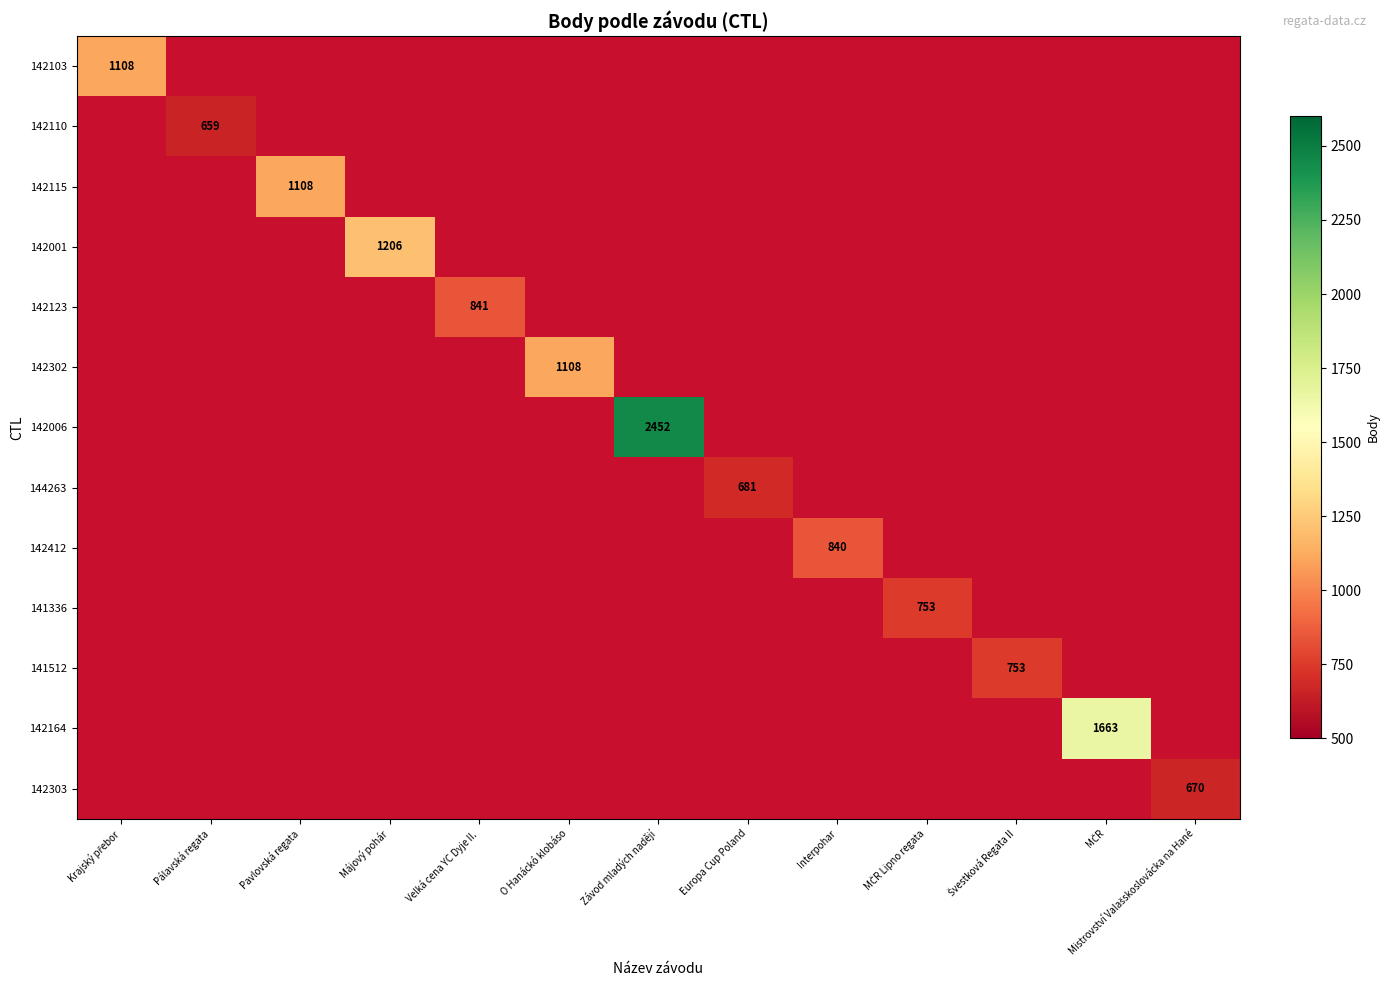

At Velká cena YC Dyje II., list the series in order from largest to smallest.

142103, 142110, 142115, 142001, 142123, 142302, 142006, 144263, 142412, 141336, 141512, 142164, 142303